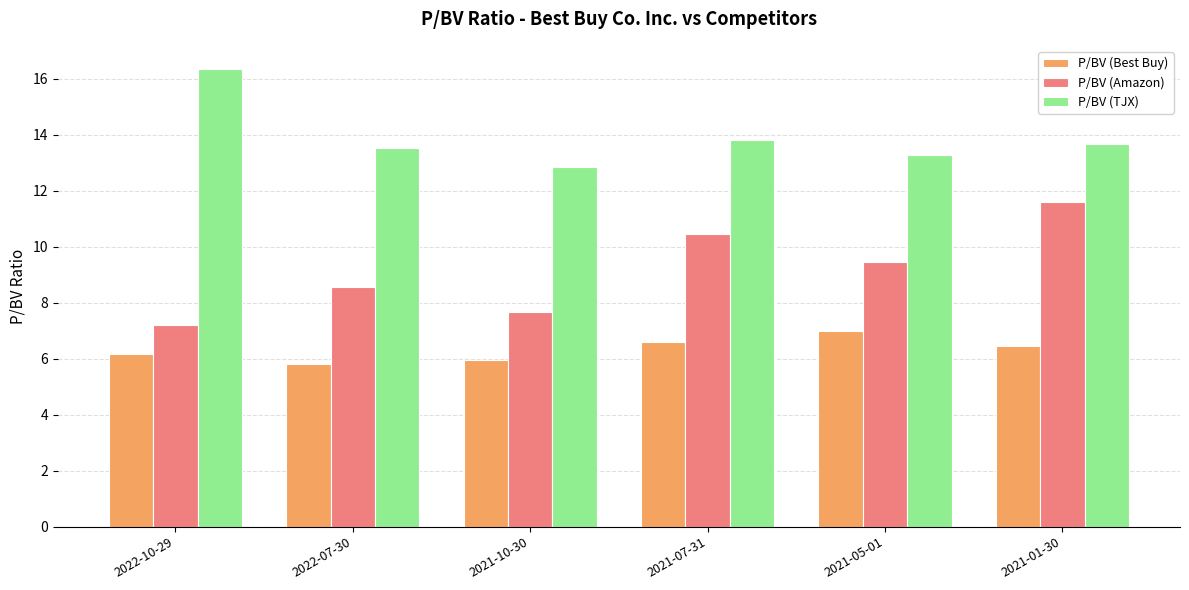

How many bars are there in total?

18